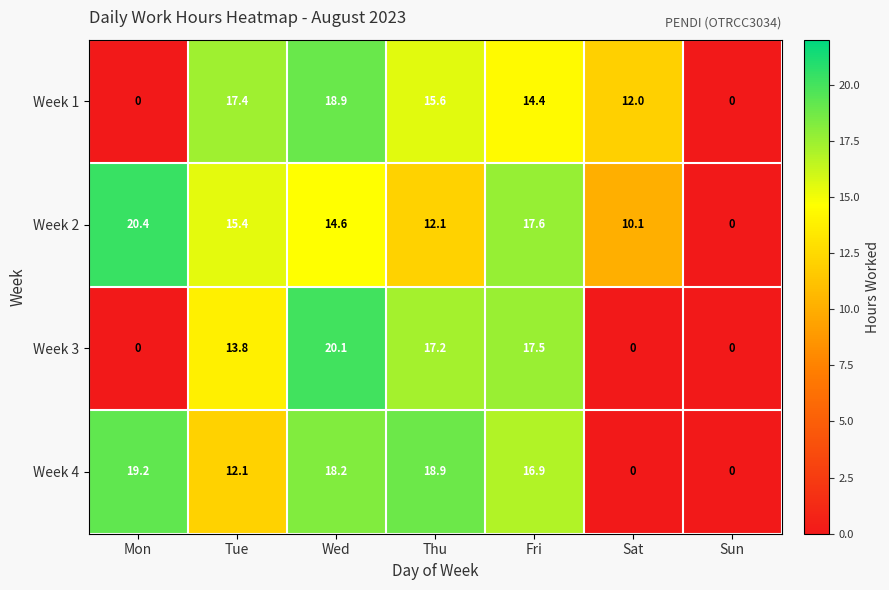

Read the Week 4 value at Fri.

16.9